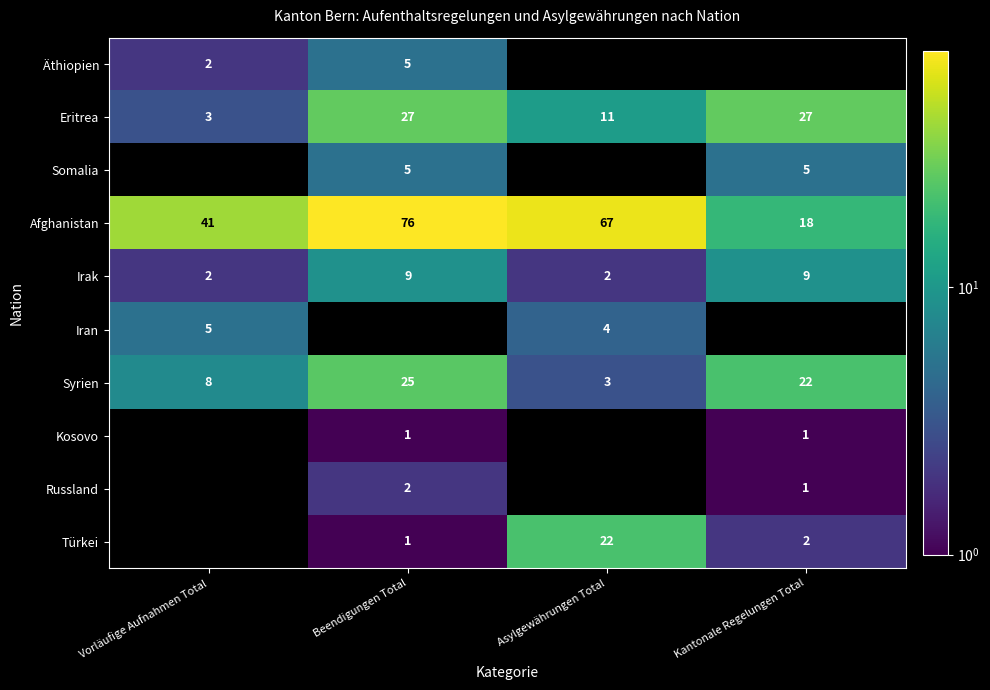

How many Eritrea values are between 11 and 27?

3